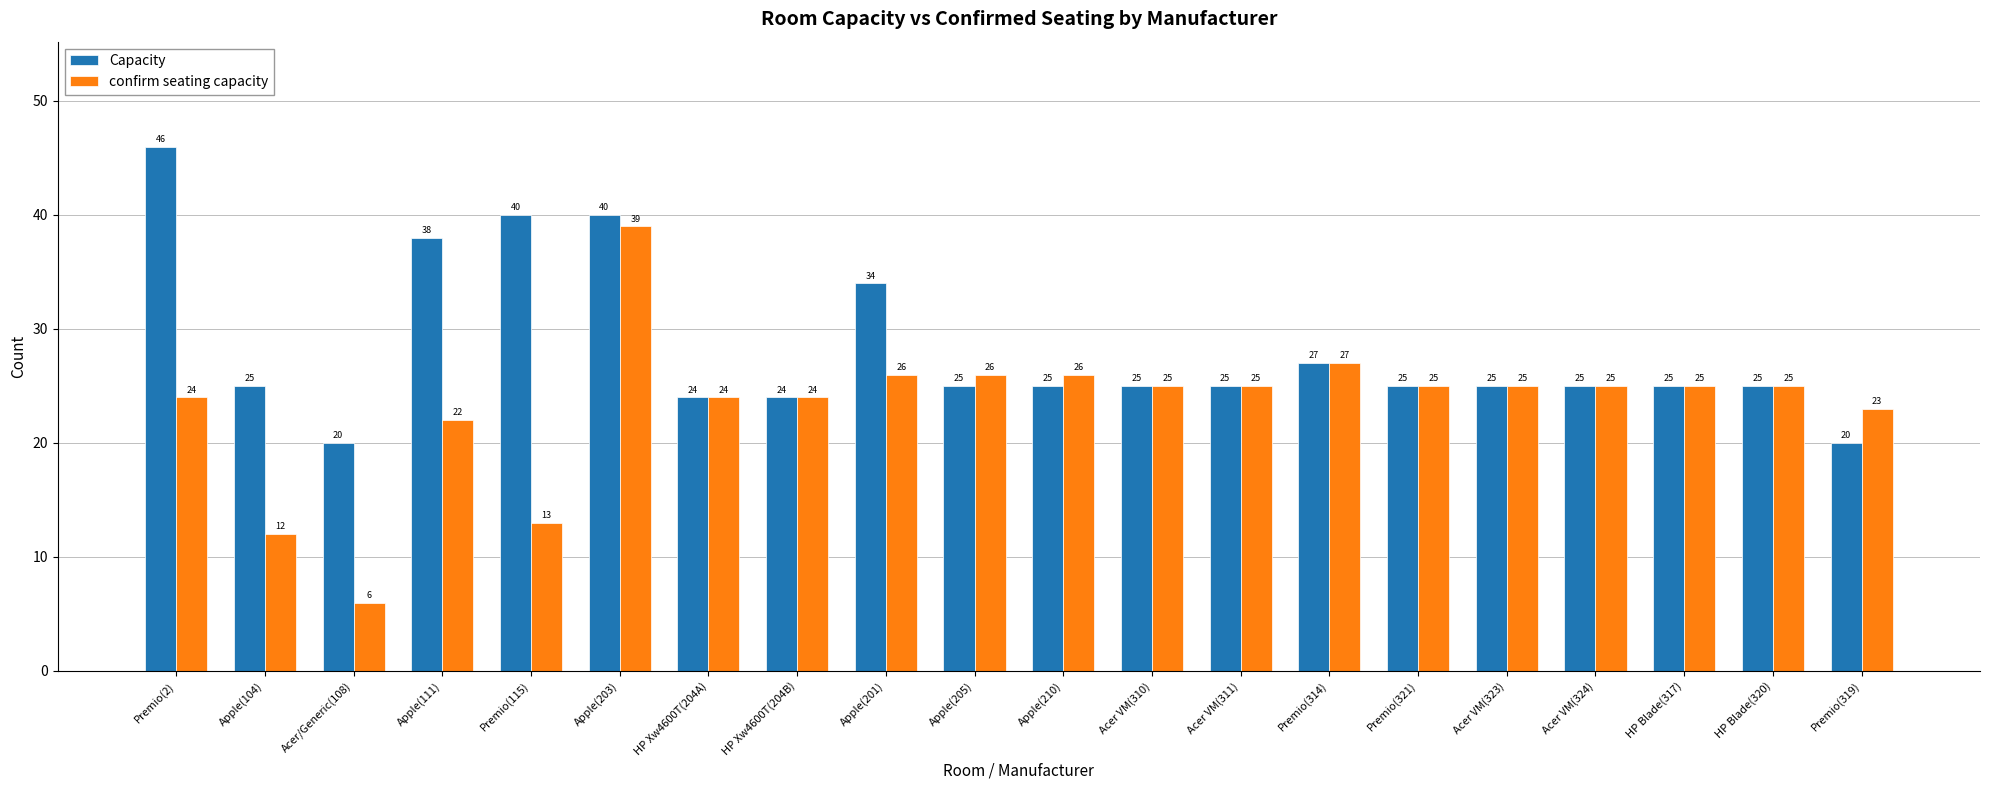

How many values in the confirm seating capacity series are below 25?

8